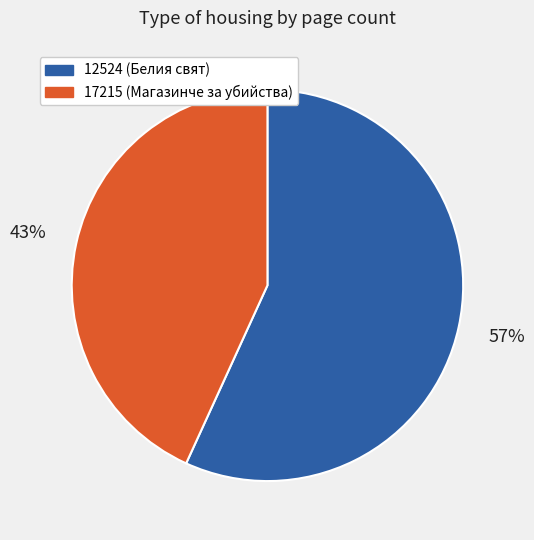

Count the number of slices in the pie.

2